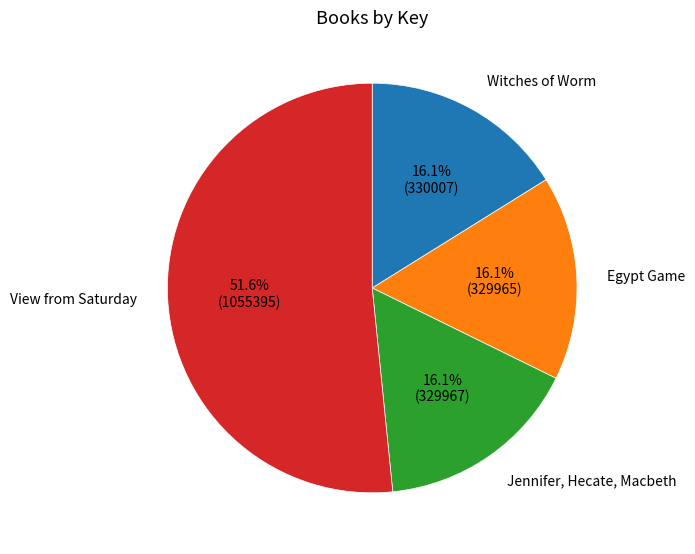

To the nearest percent, what portion does Witches of Worm represent?

16%